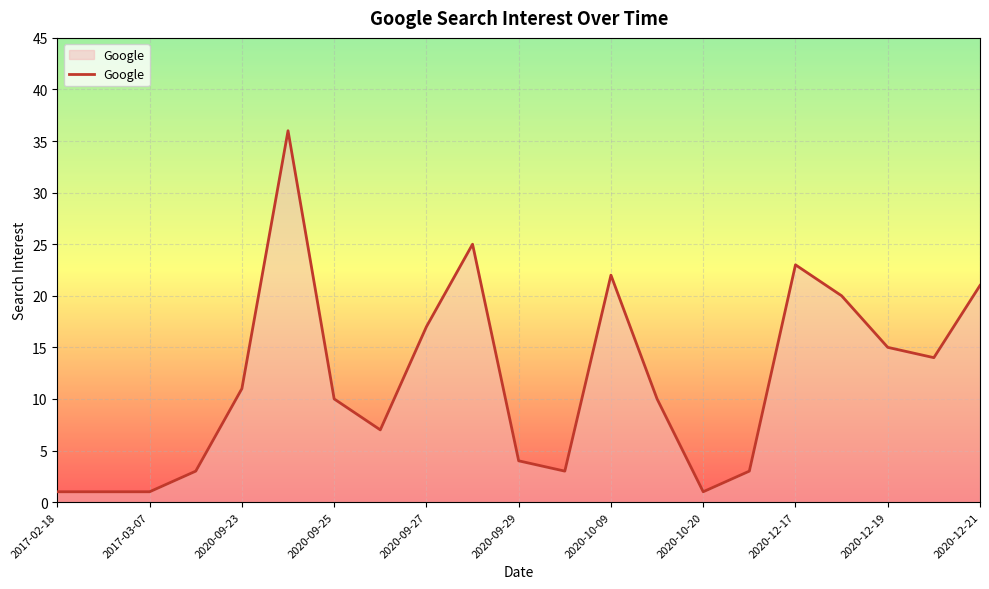

What is the maximum value shown in the chart?

36